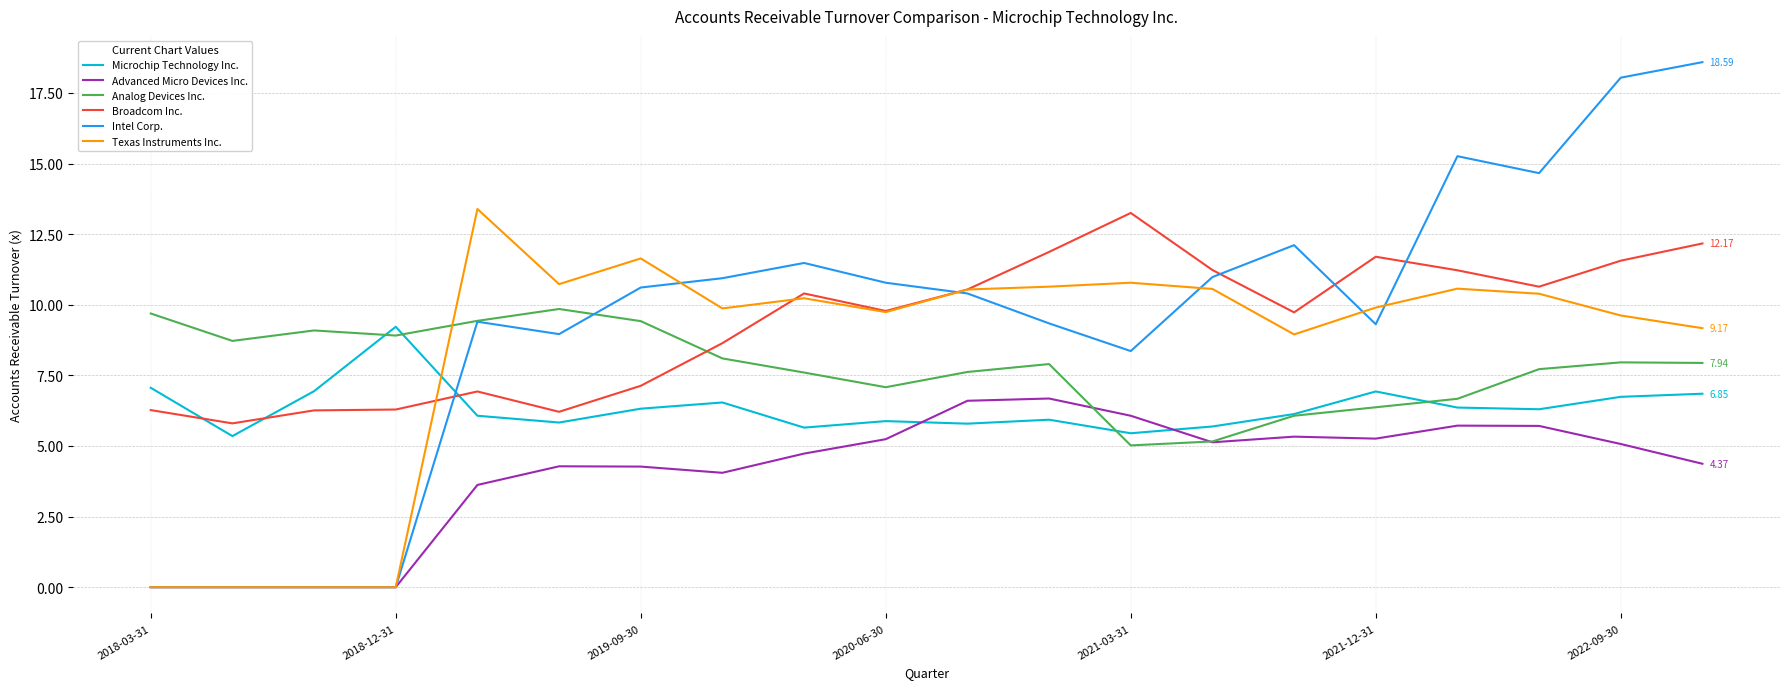

How many values in the Advanced Micro Devices Inc. series exceed 5?

10